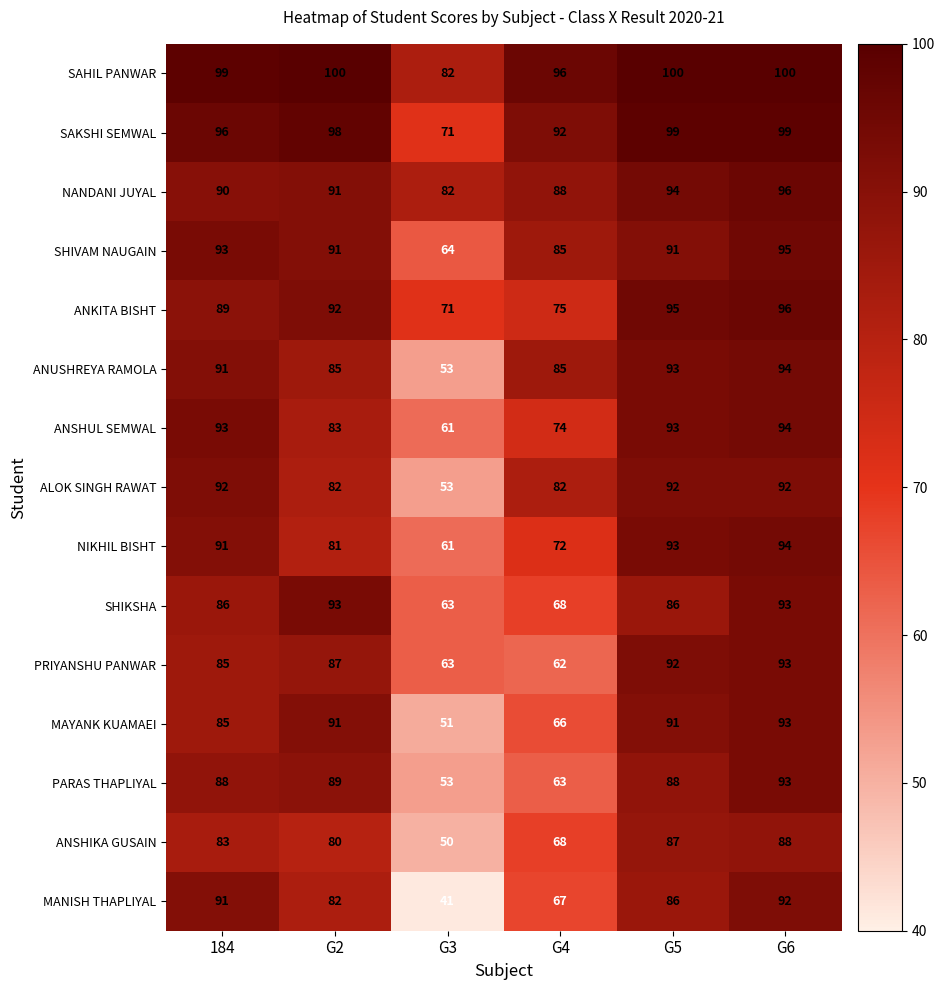

Which category has the lowest value across all series?

G3